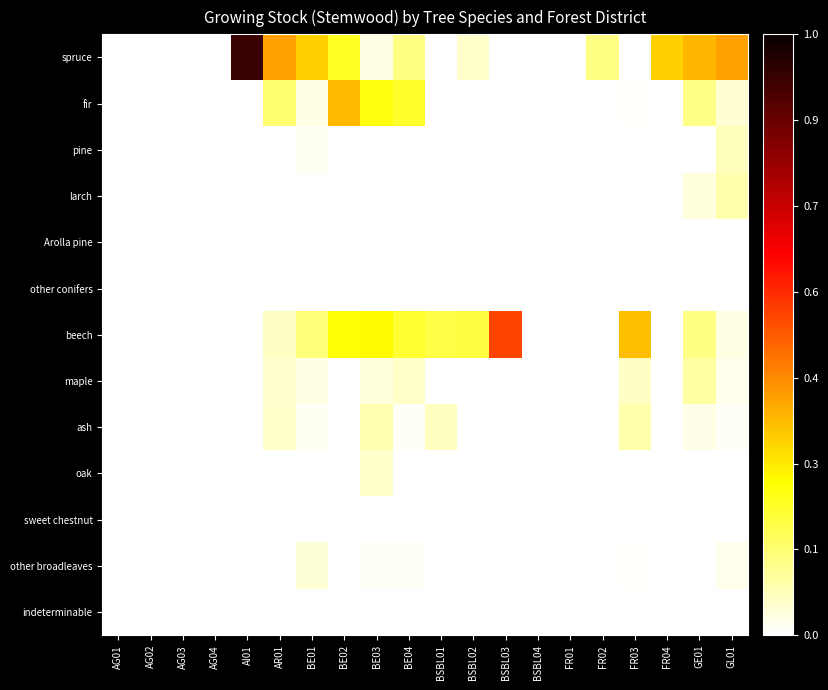

What is the difference between the highest and lowest values at AI01?

658.7